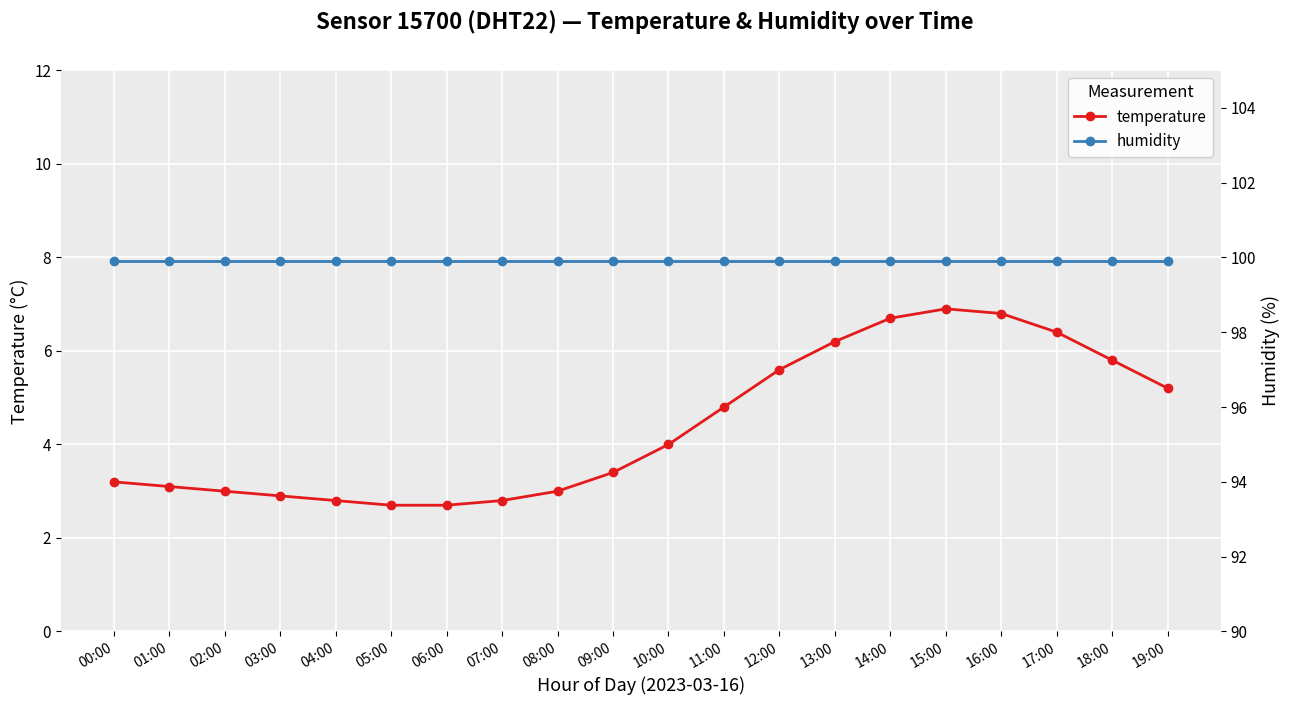

List the series in order of their peak value, highest first.

humidity, temperature